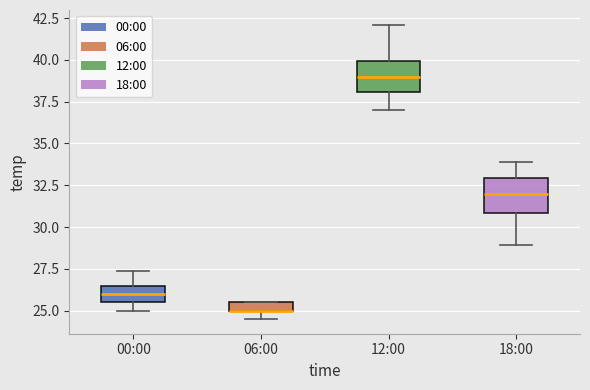

Where does the lower whisker of the box for 12:00 end on the y-axis? The values are not printed on the chart, so give them approximately, as read against the axis.

37.0